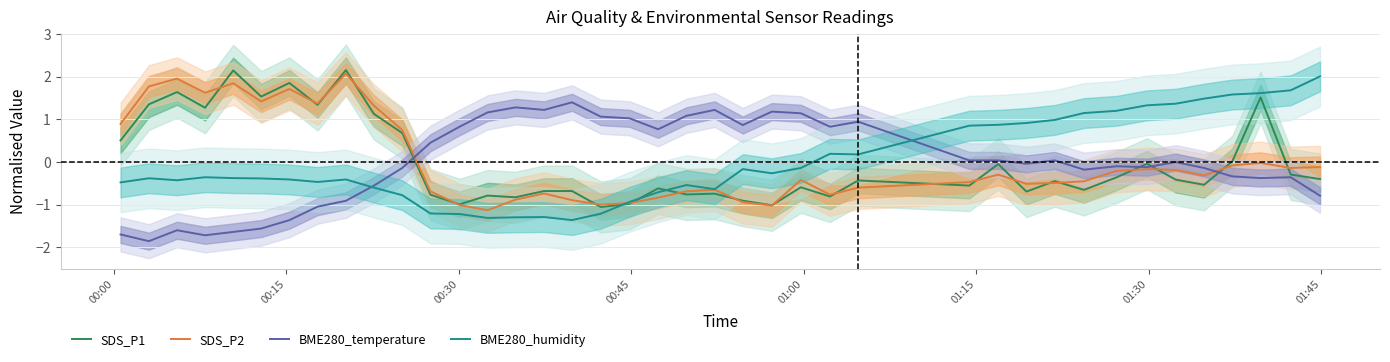

What is the maximum value shown in the chart?

2.2